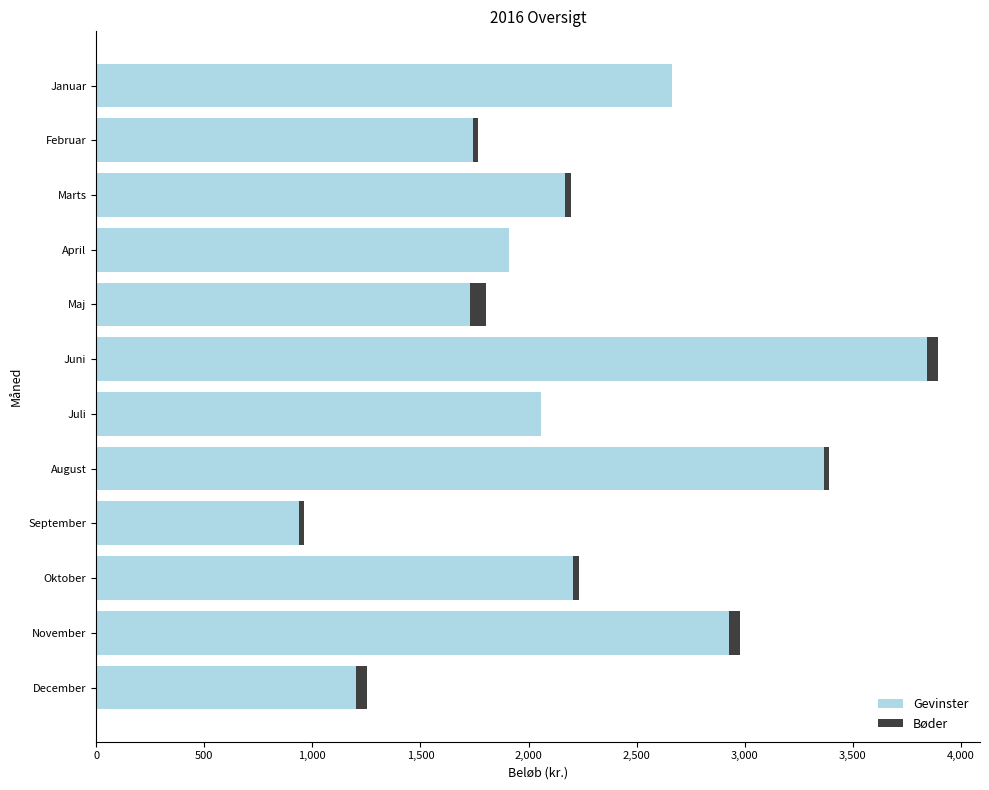

What is the sum of all Gevinster values?

26751